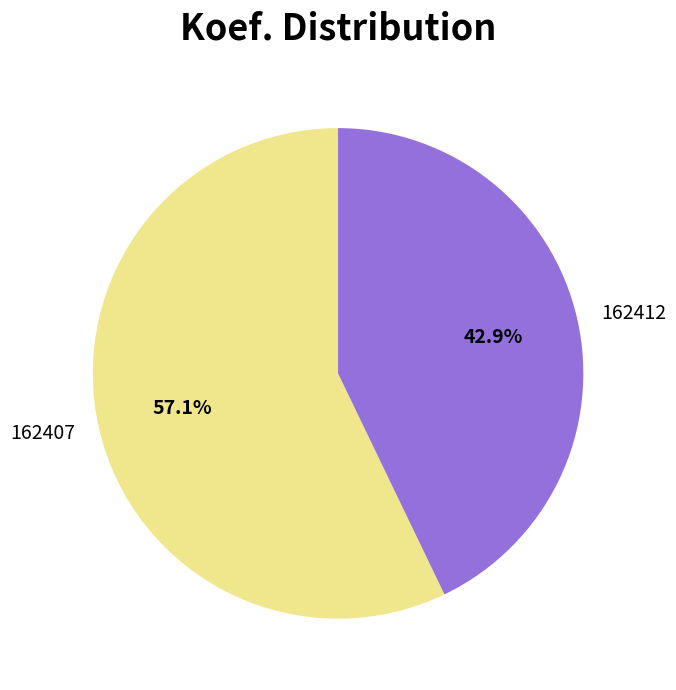

Which has a higher value, 162407 or 162412?

162407